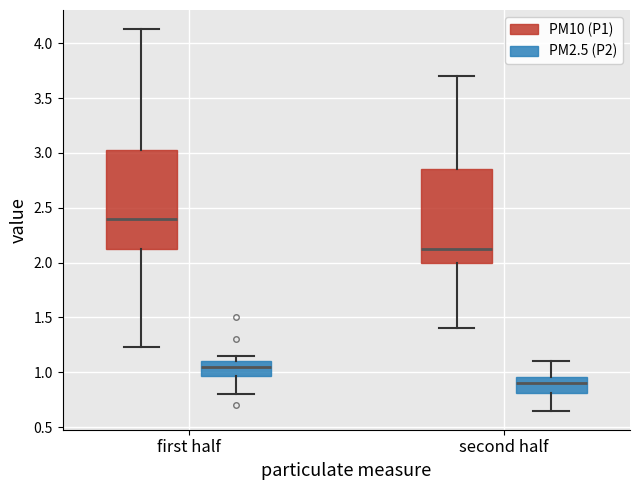

Which box has the lowest median line?

second half (PM2.5 (P2))